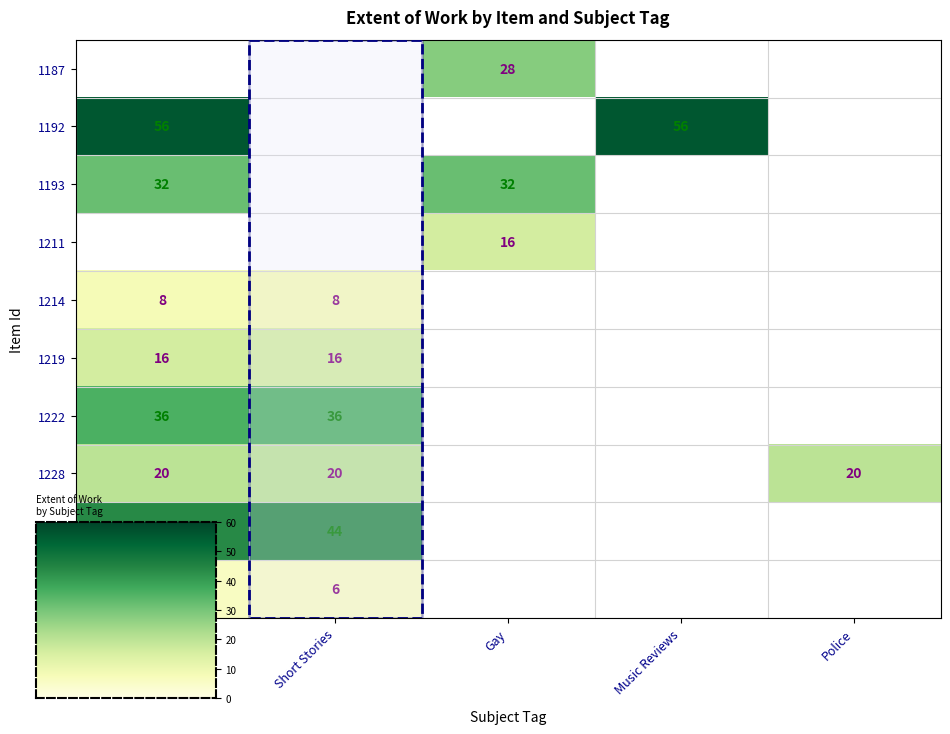

Which has a higher value, Gay or Police?

Police